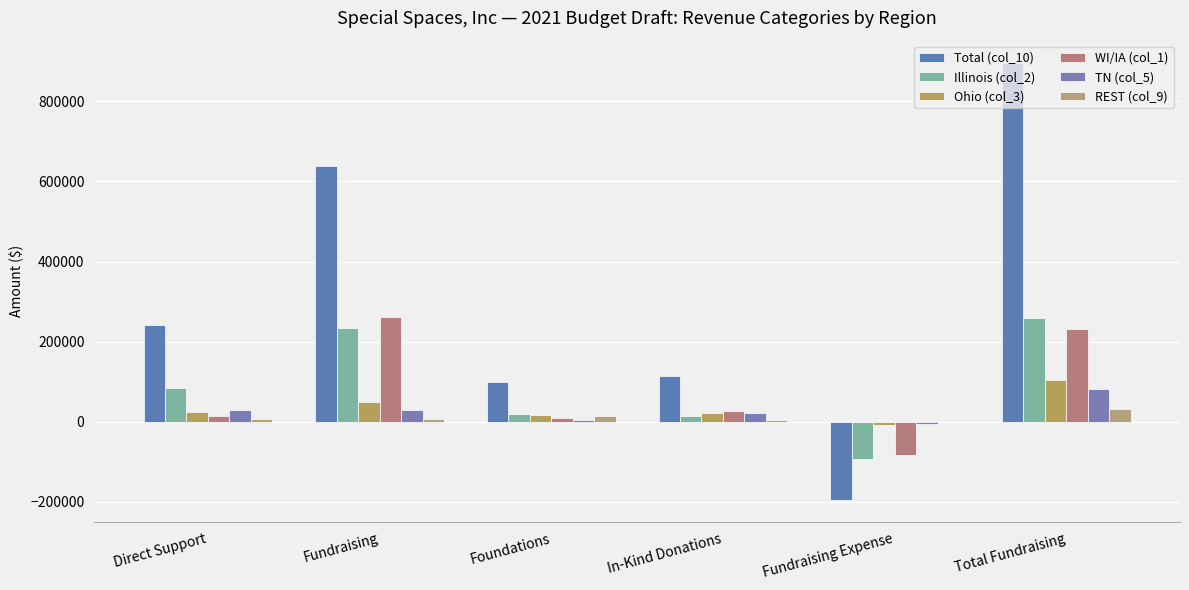

How many positive values does the Illinois (col_2) series have?

5